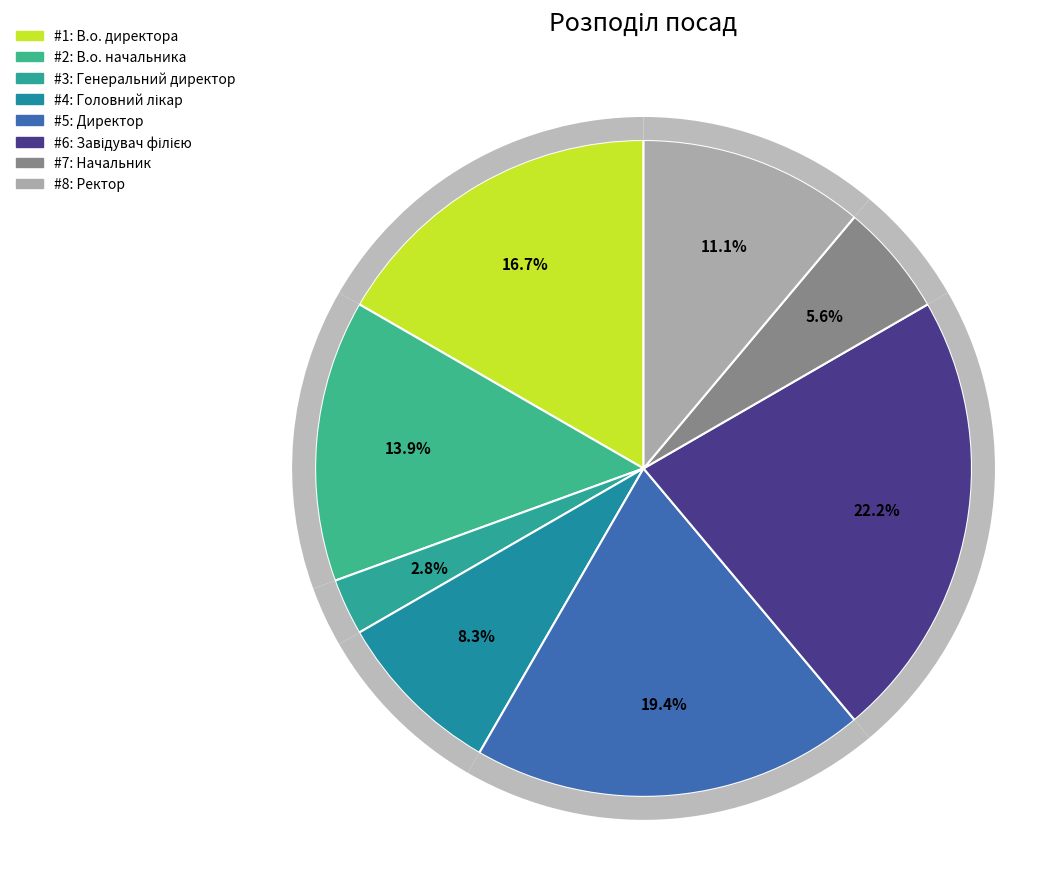

How many segments does this pie chart have?

8